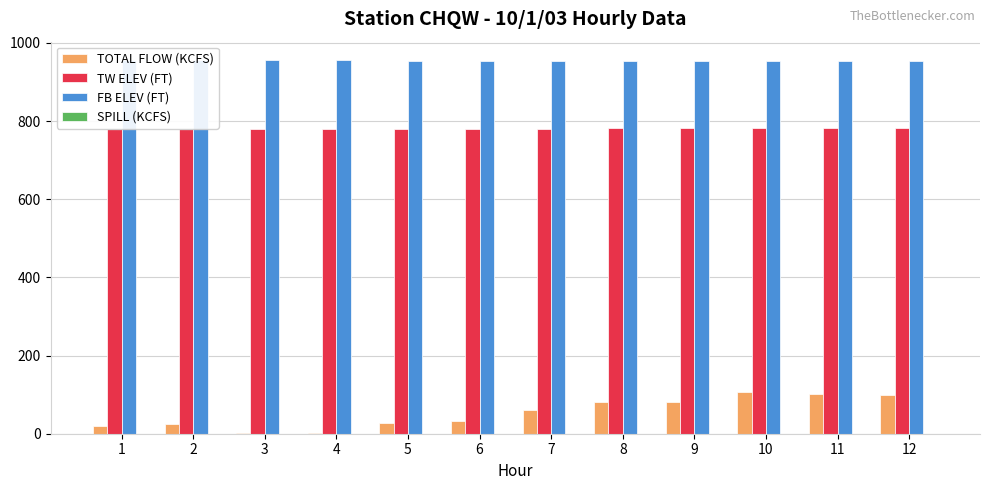

What is the total value across all series at 6?

1768.0